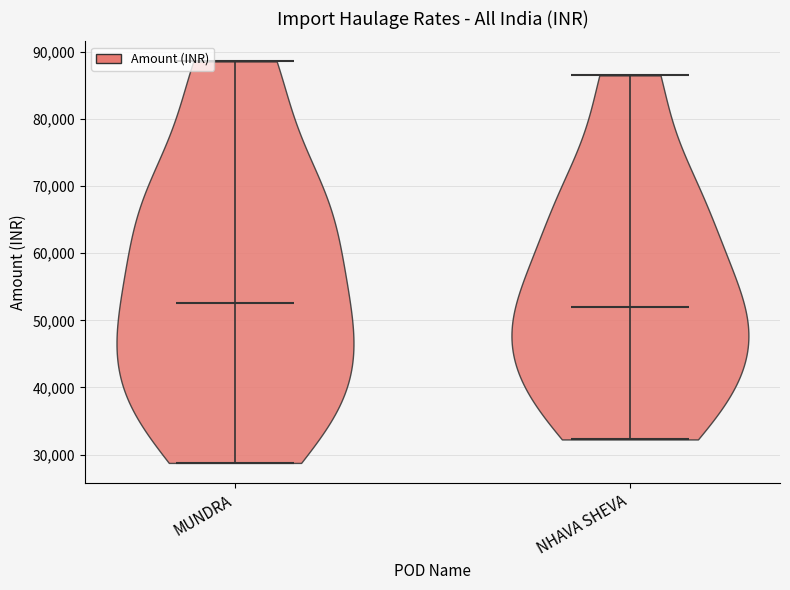

Where does the median line of the violin for MUNDRA sit on the y-axis? The values are not printed on the chart, so give them approximately, as read against the axis.

53000